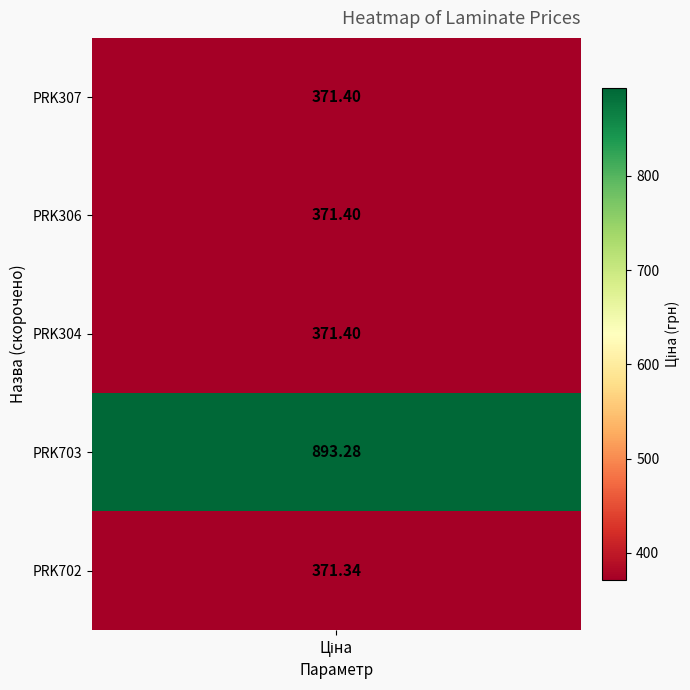

List the labels in order of value, largest first.

PRK703, PRK307, PRK306, PRK304, PRK702